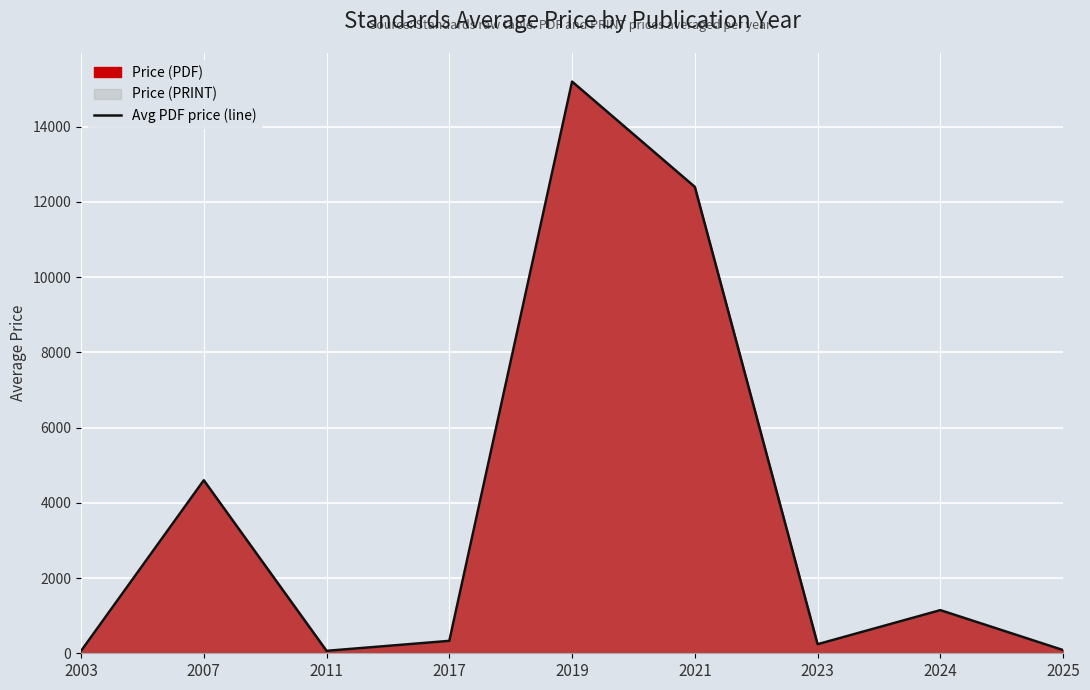

What is the change in value from 2003 to 2007?

+4539.0